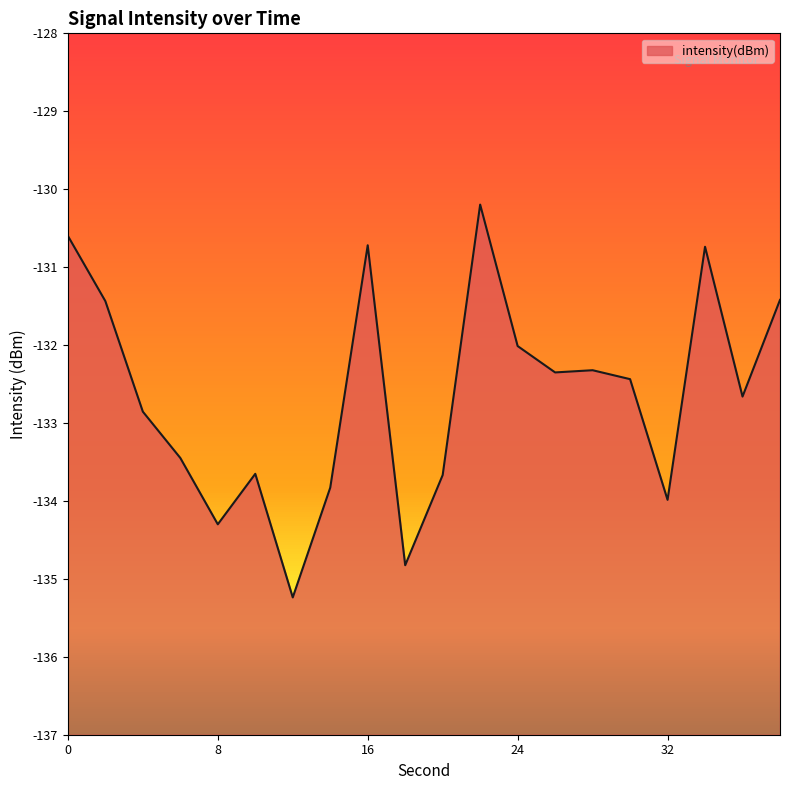

What is the average value?

-132.6